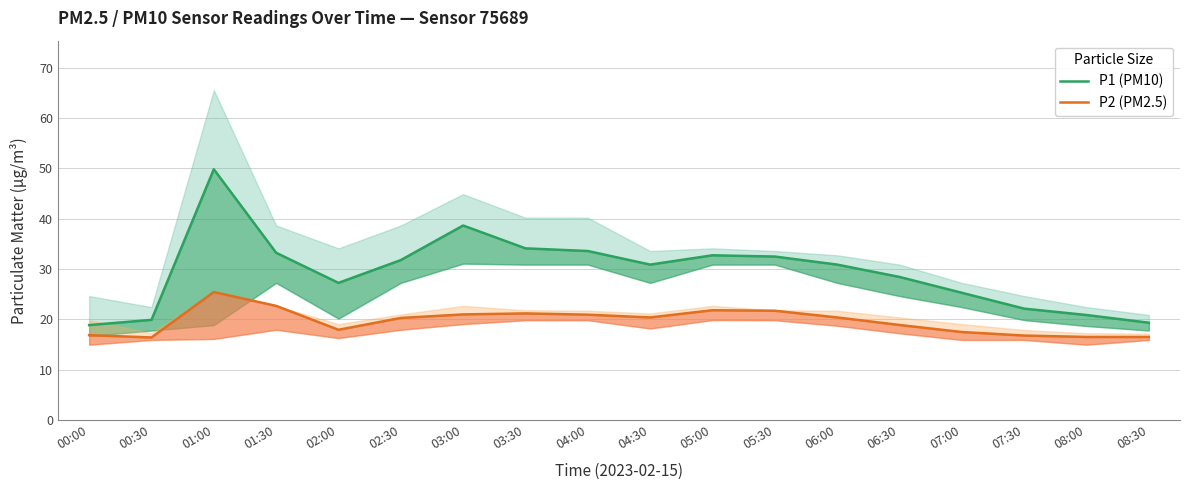

Is it true that P2 (PM2.5) equals 18.9 at 06:30?

True